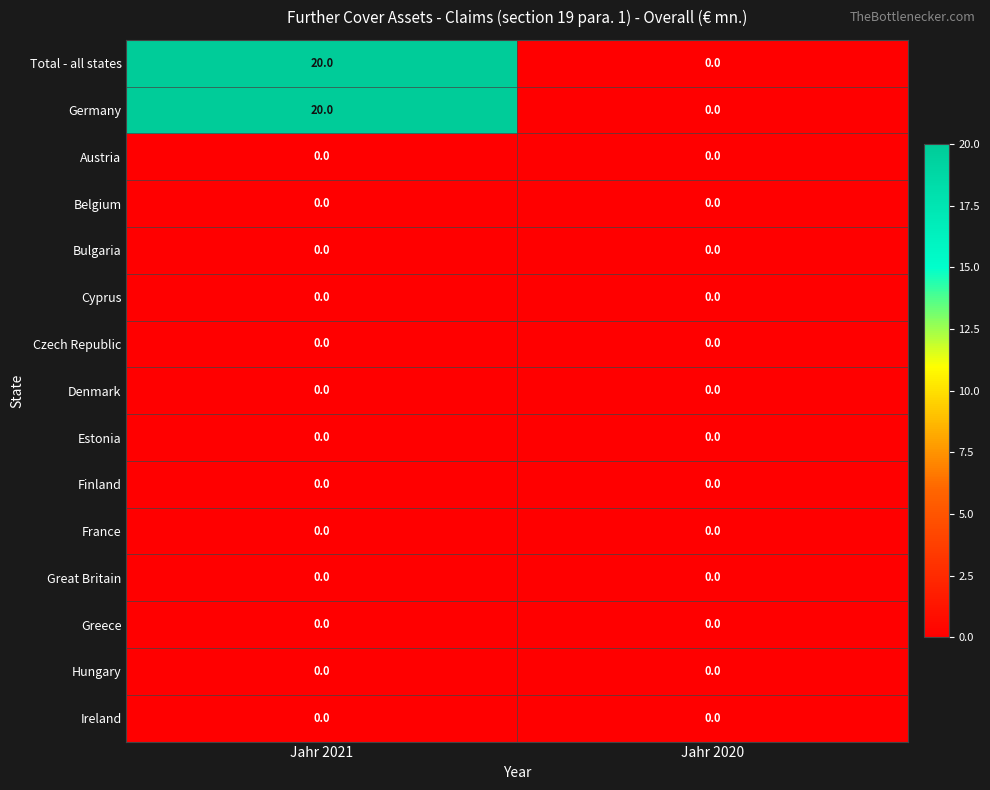

Reading right to left, list all the values displayed in this chart.

Total - all states: 0	20
Germany: 0	20
Austria: 0	0
Belgium: 0	0
Bulgaria: 0	0
Cyprus: 0	0
Czech Republic: 0	0
Denmark: 0	0
Estonia: 0	0
Finland: 0	0
France: 0	0
Great Britain: 0	0
Greece: 0	0
Hungary: 0	0
Ireland: 0	0